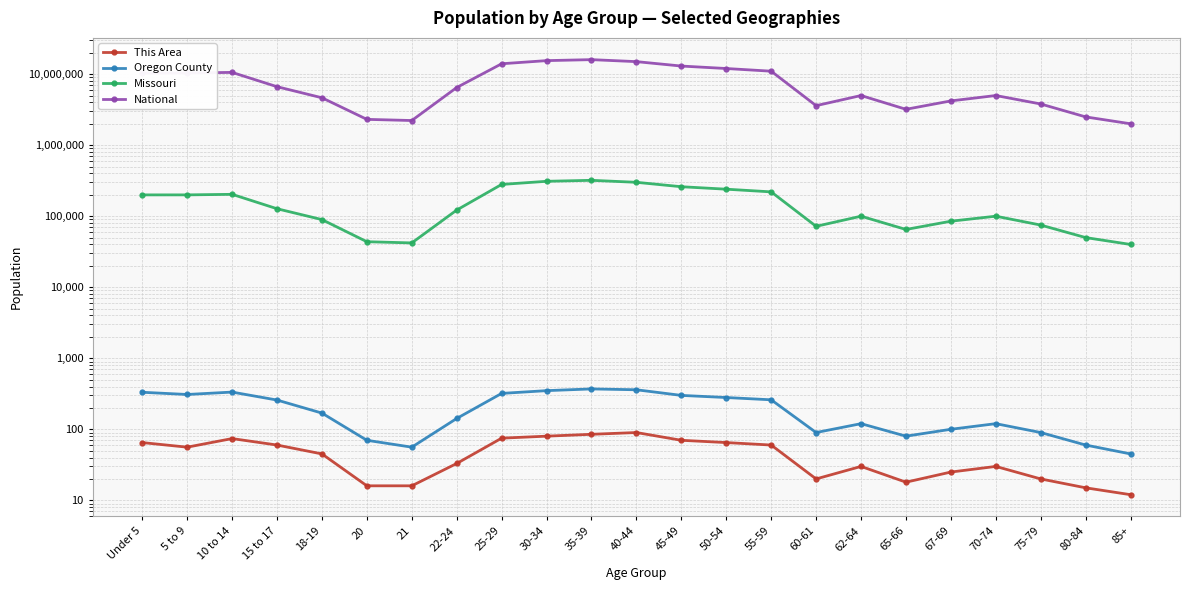

Reading left to right, what are all the values shown in this chart?

This Area: 65	56	74	60	45	16	16	33	75	80	85	90	70	65	60	20	30	18	25	30	20	15	12
Oregon County: 332	309	334	258	169	70	56	142	320	350	370	360	300	280	260	90	120	80	100	120	90	60	45
Missouri: 199528	199591	203213	127366	89573	43723	42047	122023	280000	310000	320000	300000	260000	240000	220000	72000	100000	65000	85000	100000	75000	50000	40000
National: 10319427	10389638	10579862	6656209	4647457	2308319	2223198	6482659	14000000	15500000	16000000	15000000	13000000	12000000	11000000	3600000	5000000	3200000	4200000	5000000	3800000	2500000	2000000